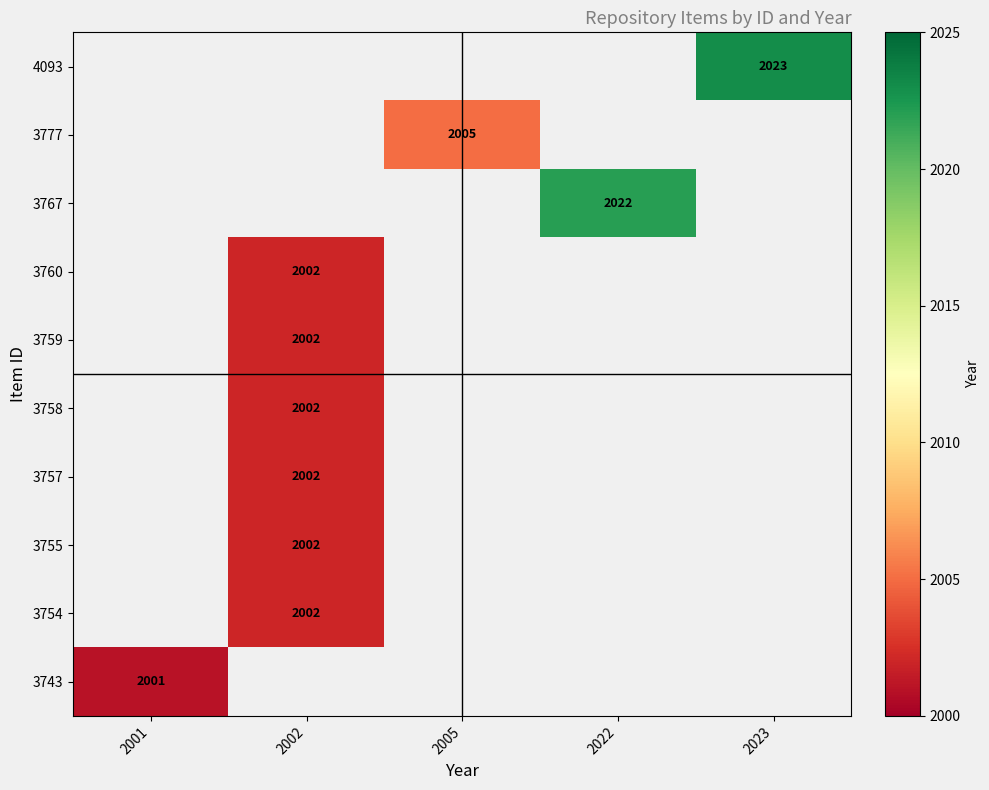

The value of 3759 at 2002 is 2002. True or false?

True